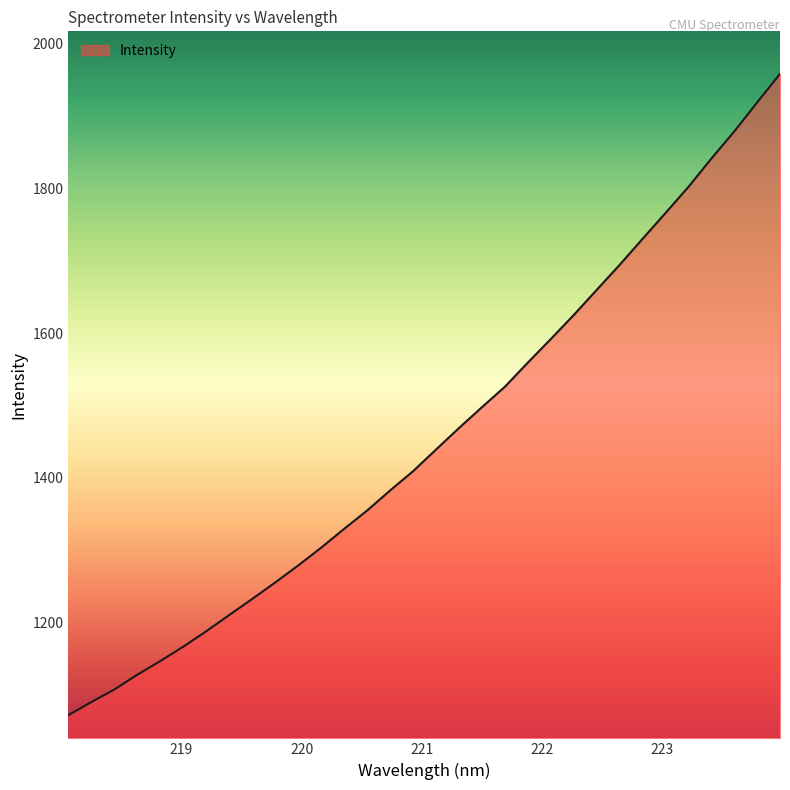

What is the greatest value displayed?

1958.4